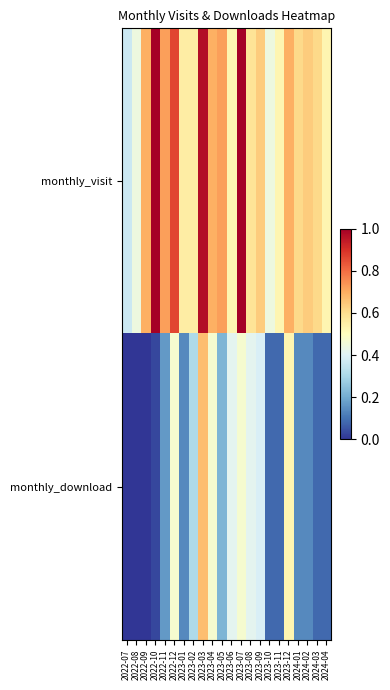

Count the number of categories in the chart.

22